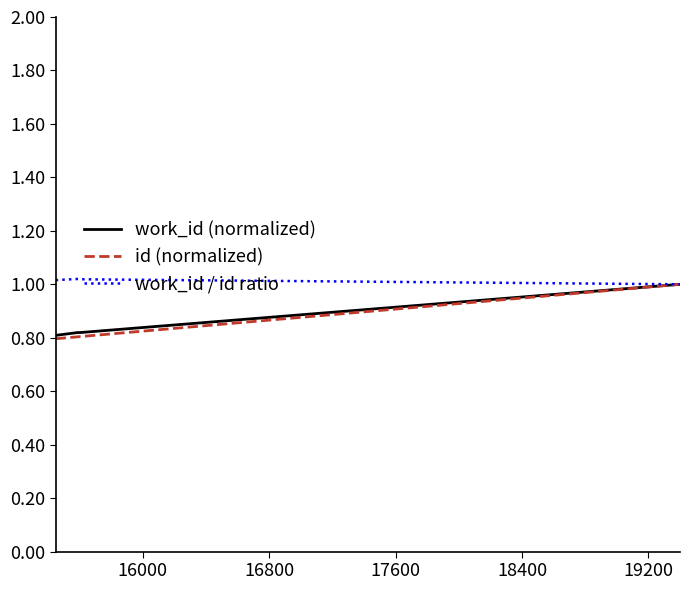

Which series has the largest total across all categories?

work_id / id ratio